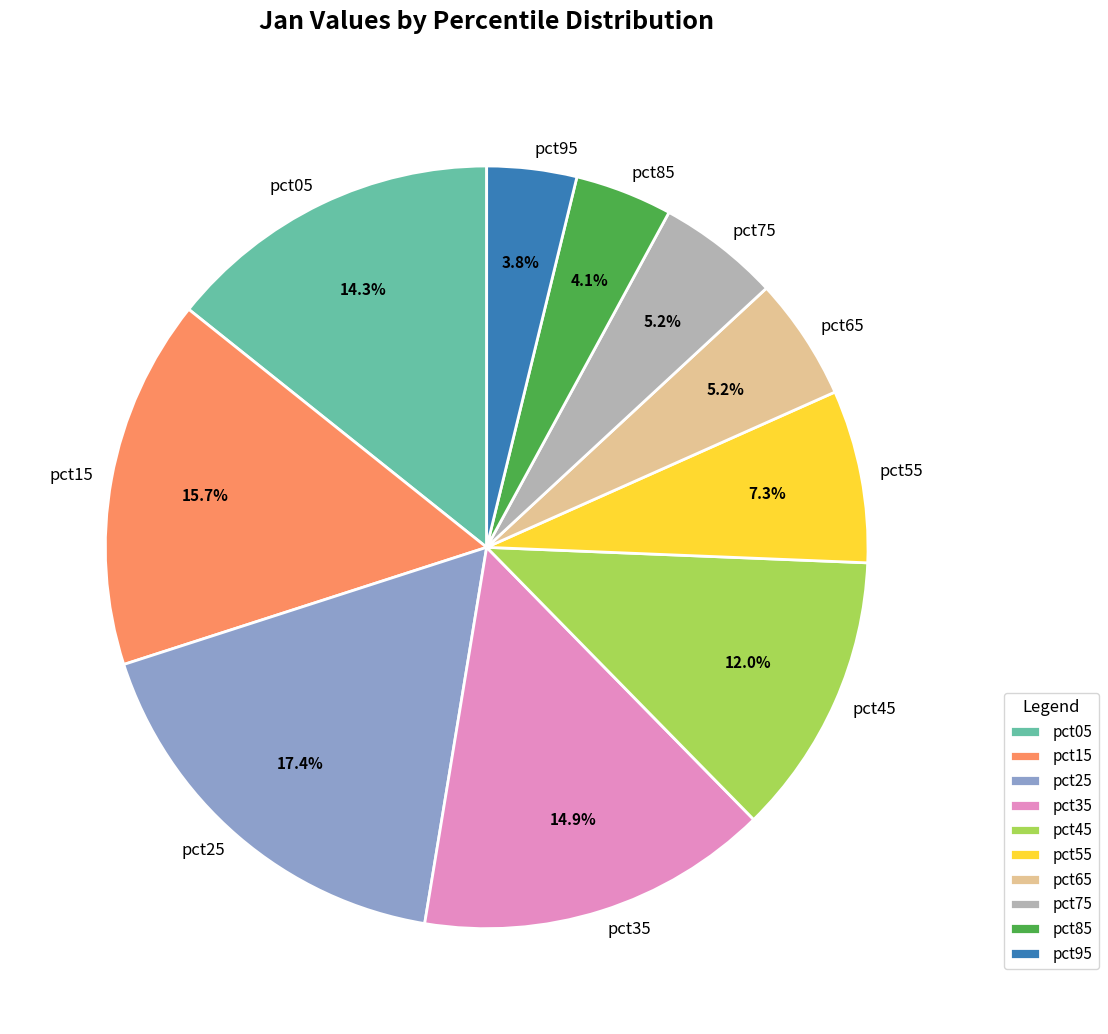

Is there any slice that represents more than half of the pie?

No